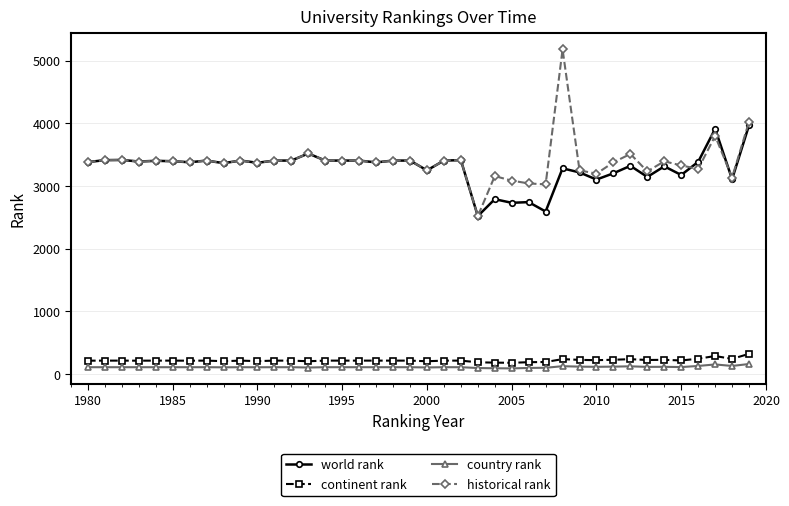

What is the value of the historical rank point at the 30th from the left?

3252.0